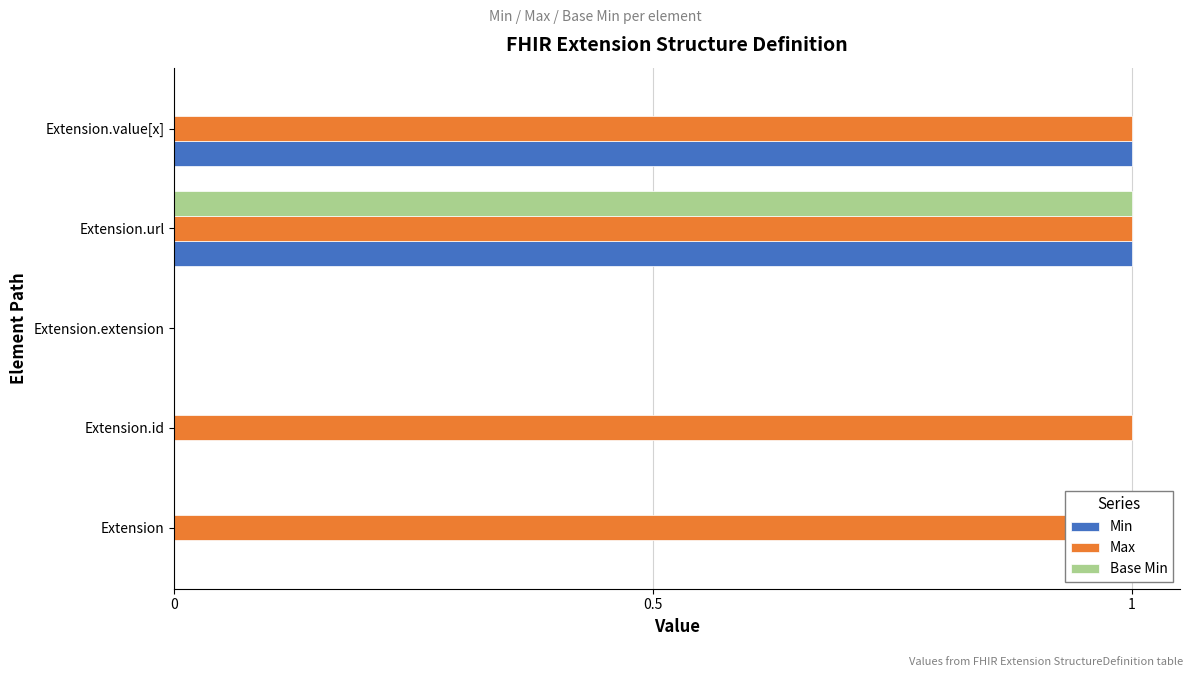

What is the difference between the highest and lowest values at Extension.value[x]?

1